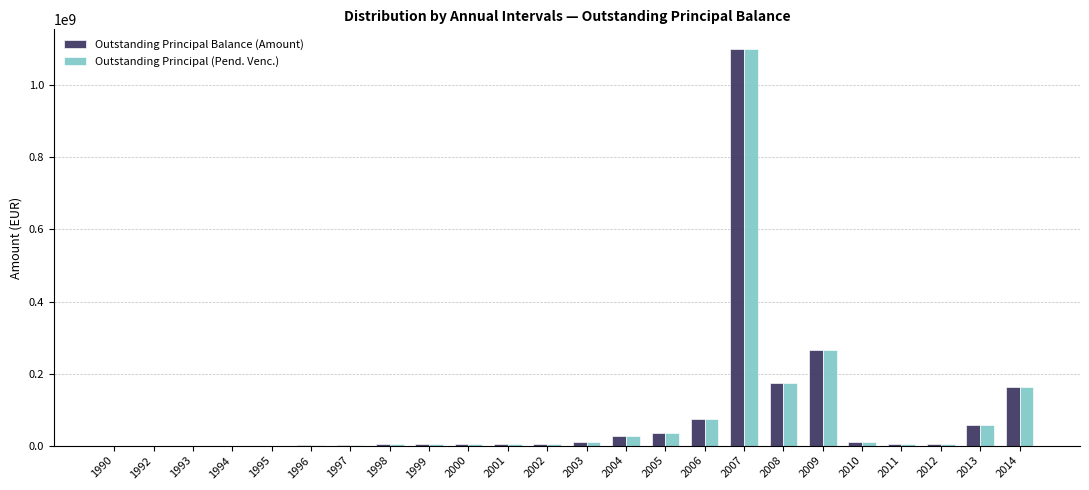

What is the highest value of the Outstanding Principal Balance (Amount) series?

1100518178.4